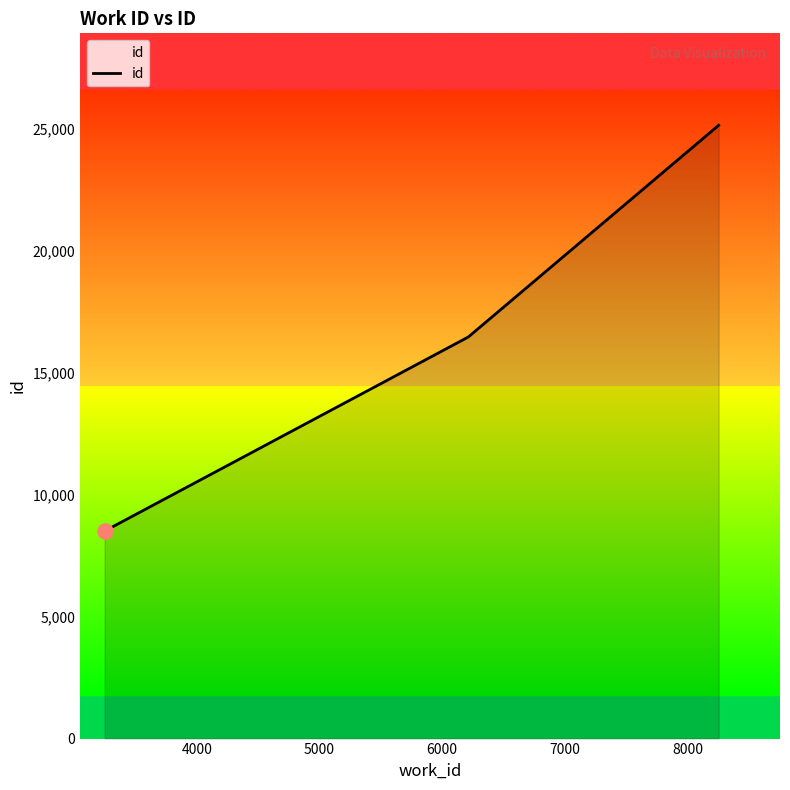

What is the difference between the maximum and minimum values?

16624